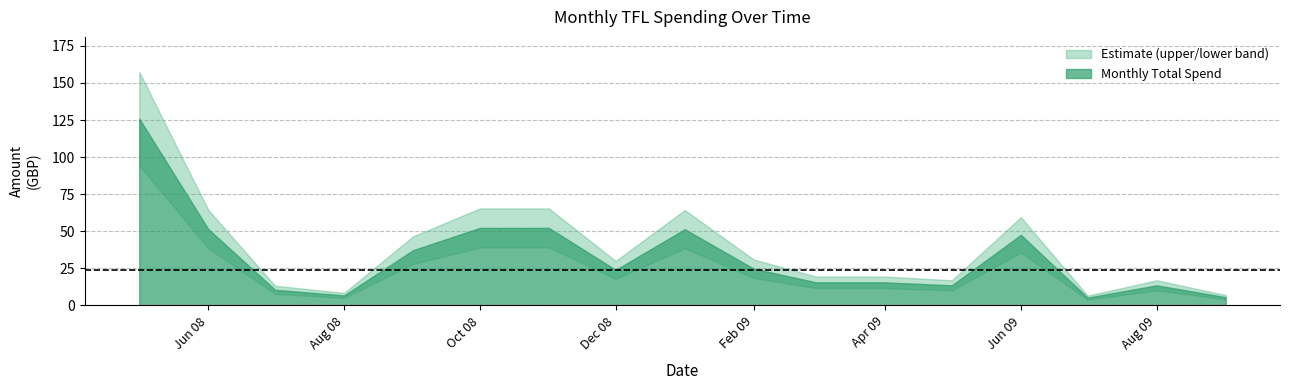

True or false: Monthly Total and Monthly Upper intersect in this chart.

False